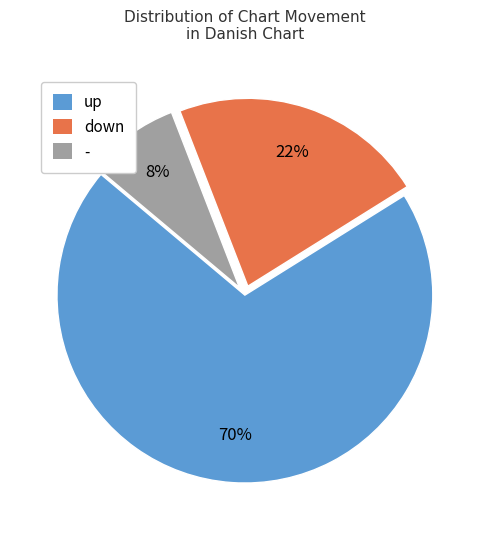

Rank the categories by value from highest to lowest.

up, down, -